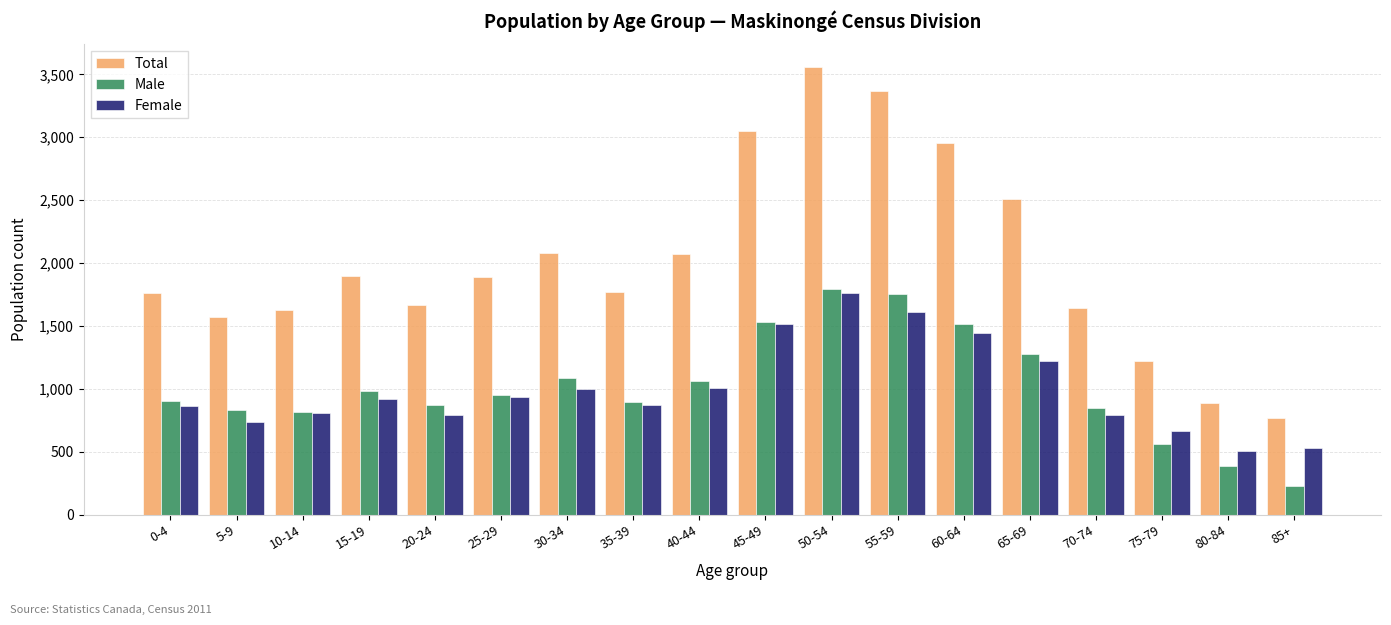

Which category has the lowest value in the Total series?

85+